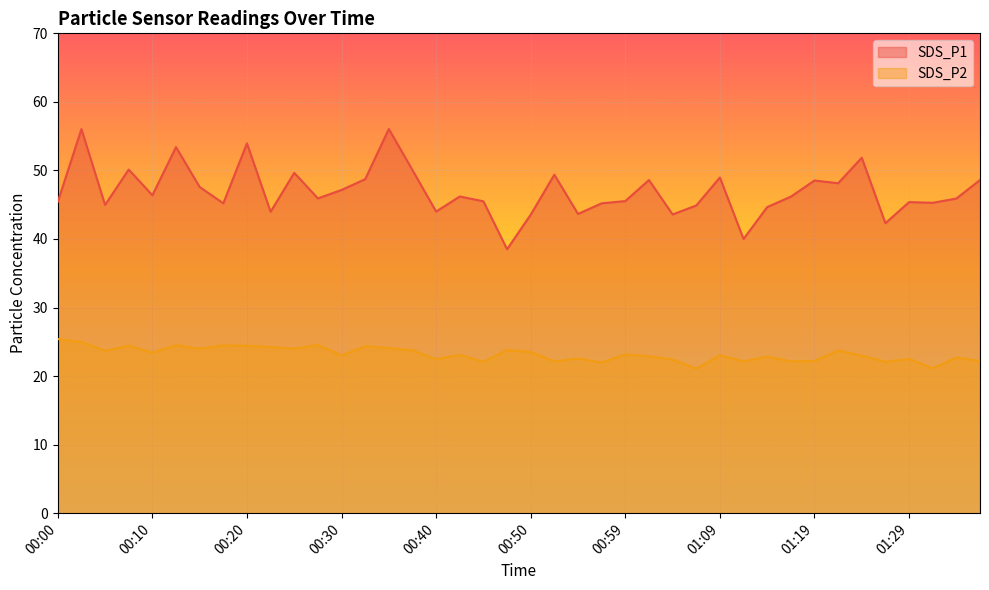

How many lines are shown in the chart?

2